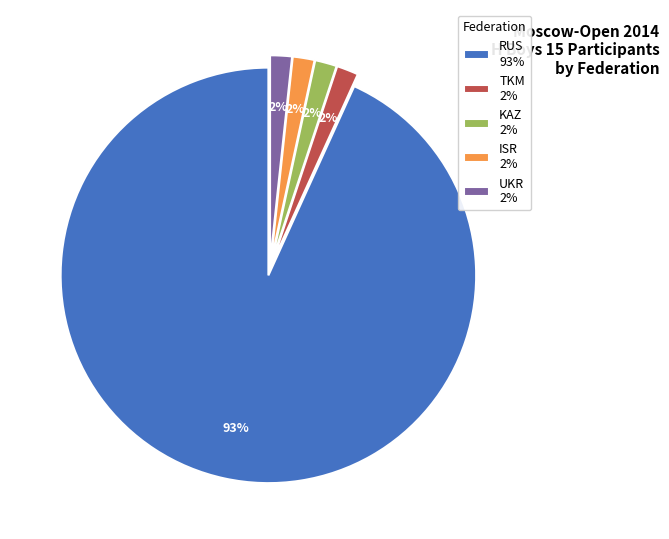

To the nearest percent, what is the average slice percentage?

20%